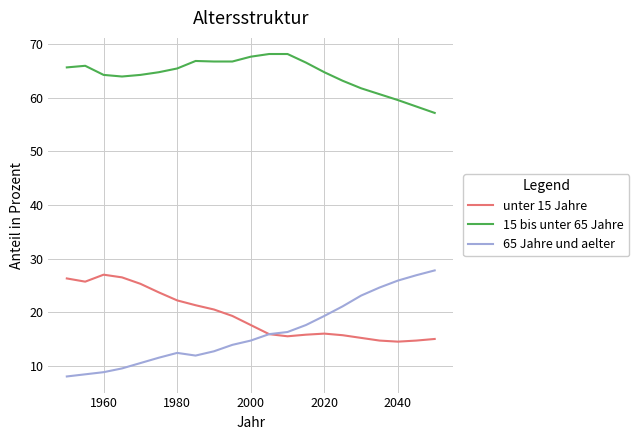

What is the sum of all 15 bis unter 65 Jahre values?

1351.5